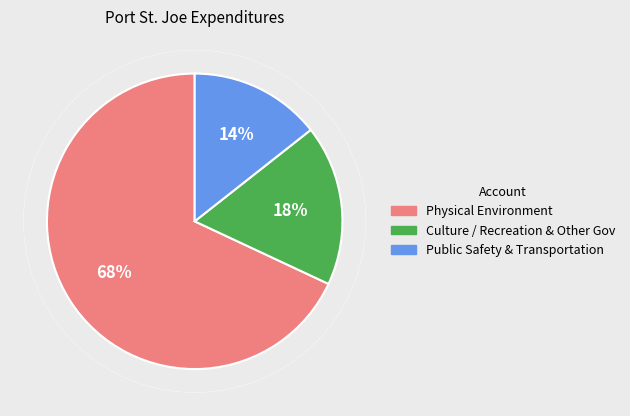

True or false: Culture / Recreation & Other Gov accounts for 18% of the total.

True